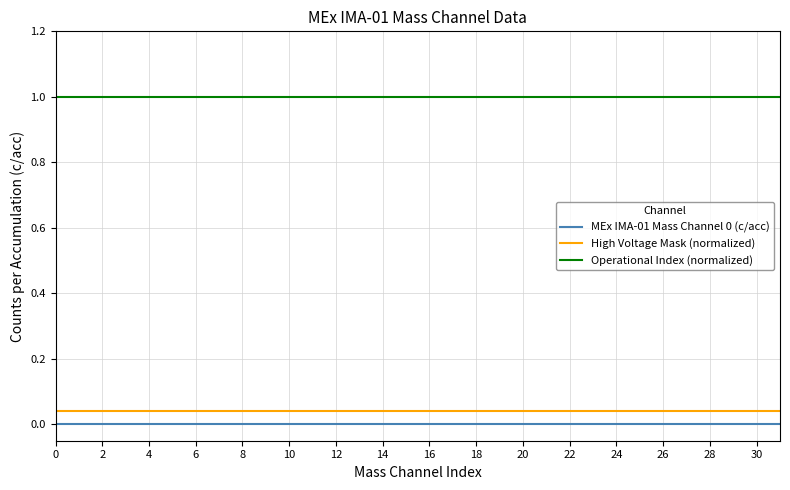

What is the greatest value displayed?

1.0